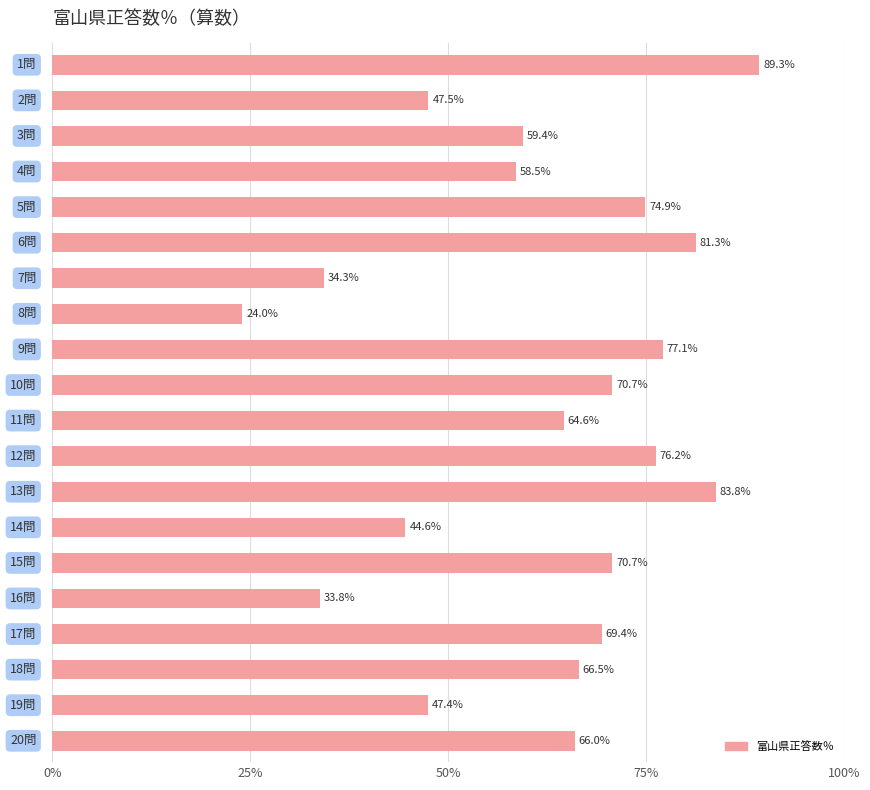

What is the difference between the second highest and second lowest values?

50.0